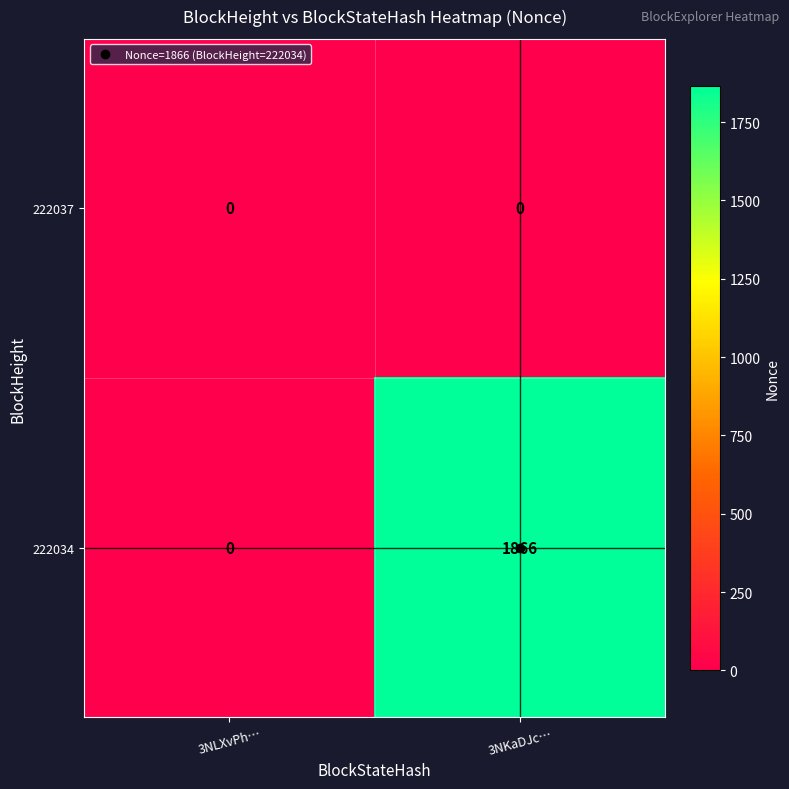

The 222034 series shows 0 at 3NLXvPh…. True or false?

True